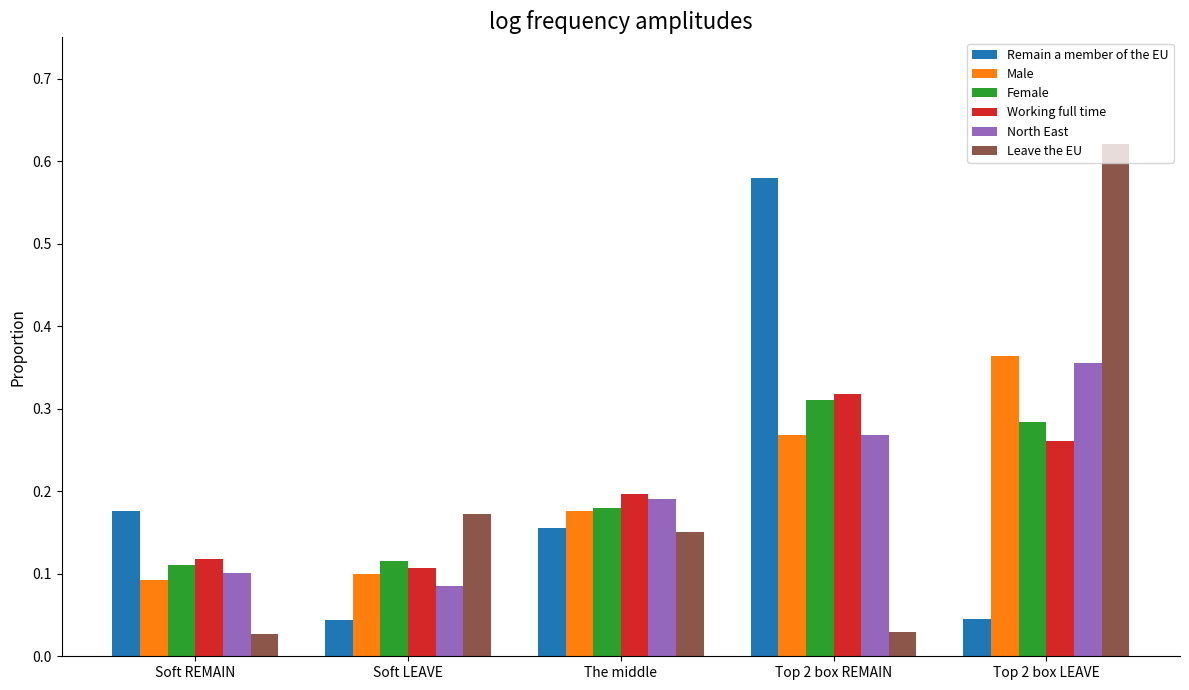

What is the label of the 4th bar from the left?

Top 2 box REMAIN